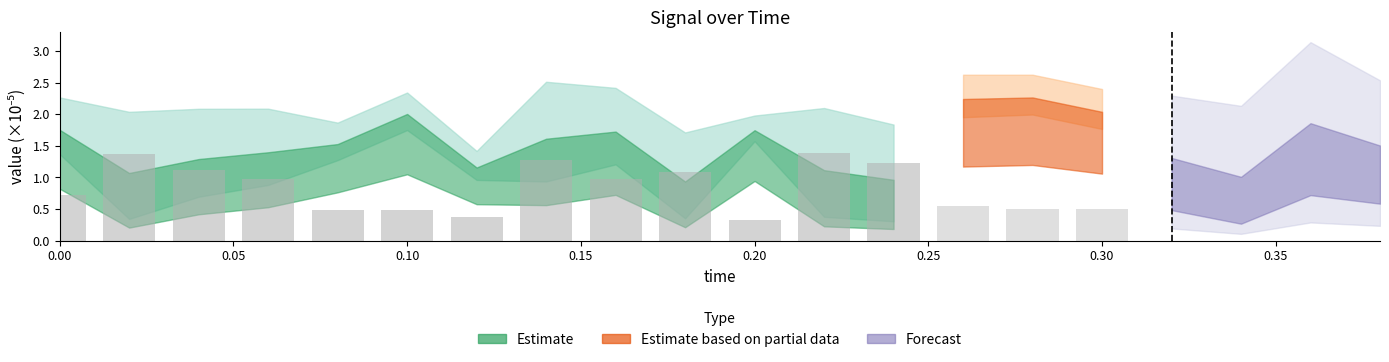

What is the sum of the values at 0.30 and 0.20?

0.8